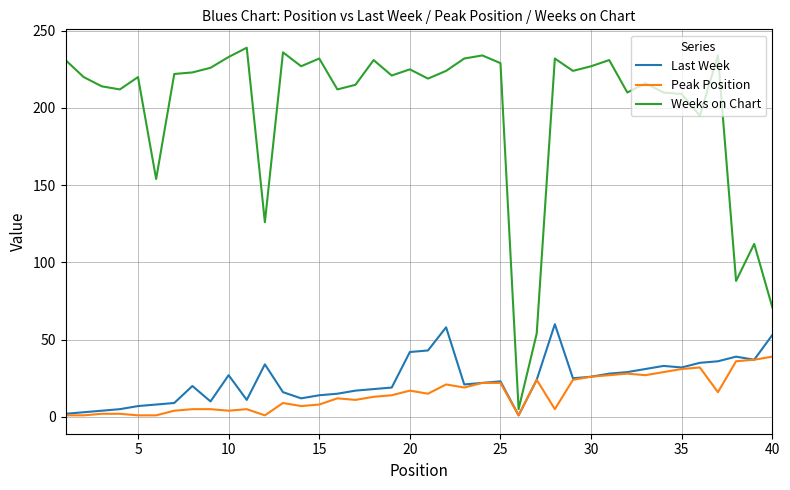

What is the sum of all Peak Position values?

604